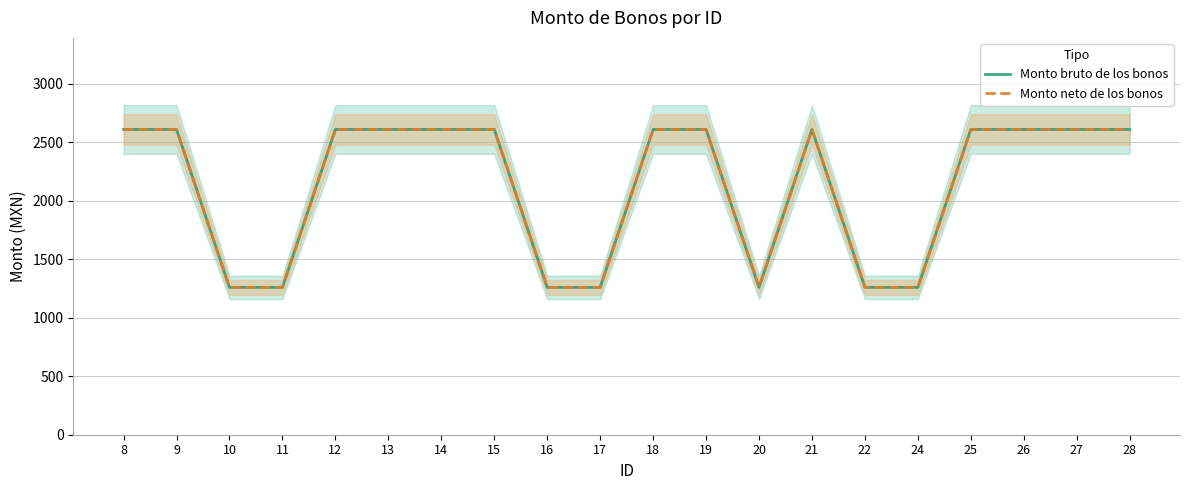

Which category has the highest value in the Monto bruto de los bonos series?

8